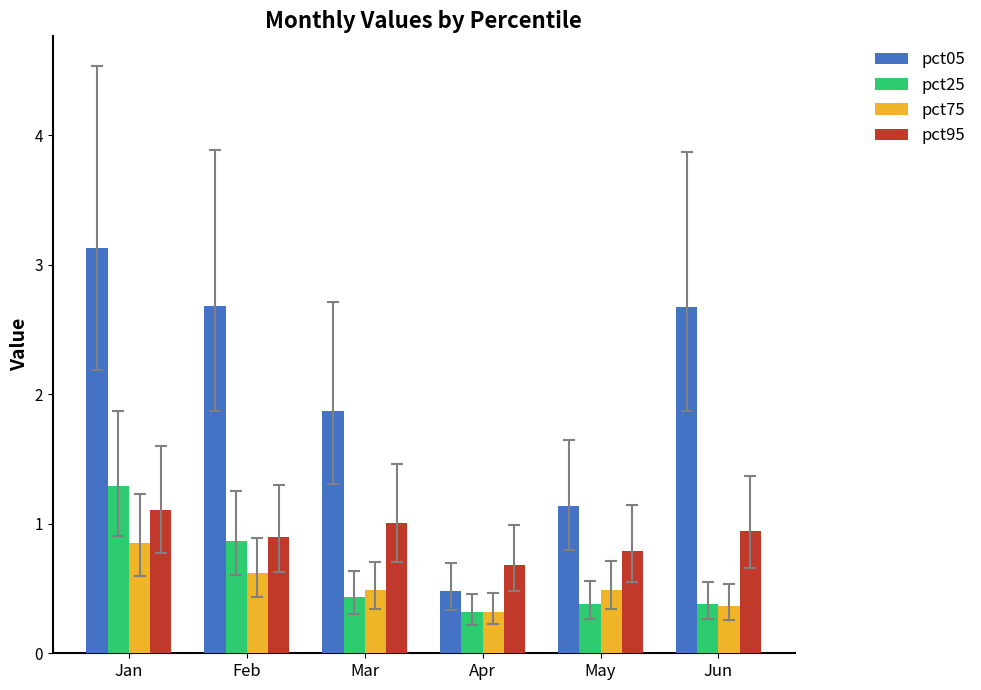

The pct05 series shows 3.1 at Jan. True or false?

True